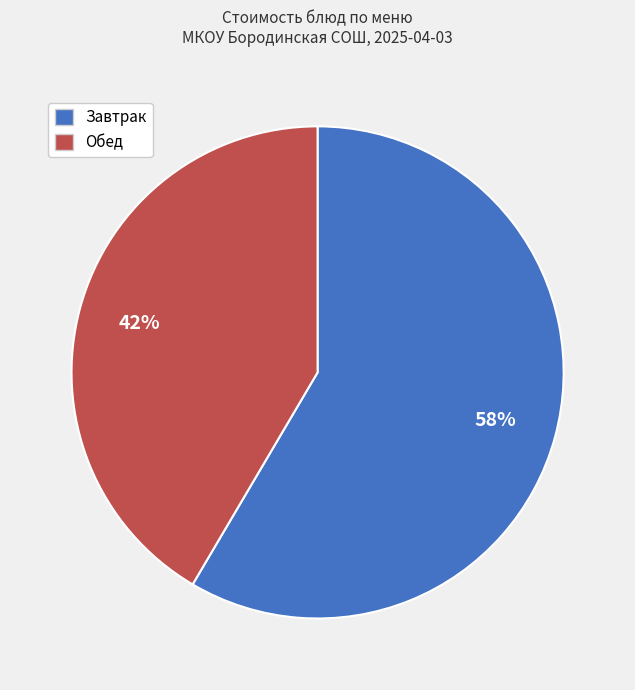

Does any single category account for the majority?

Yes